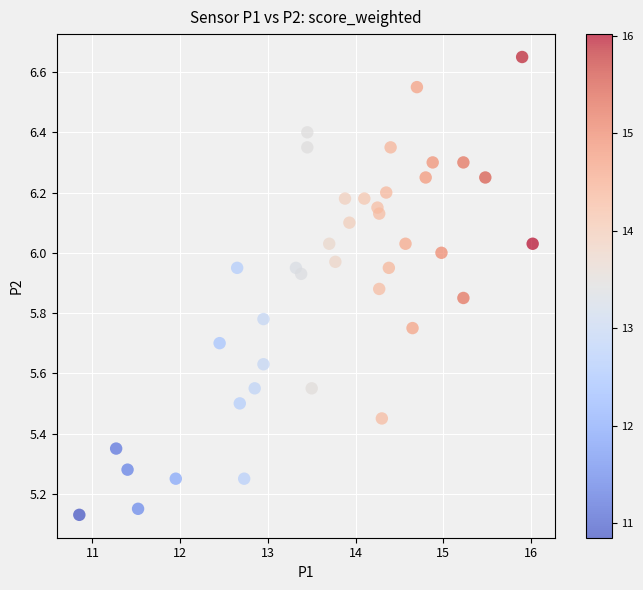

What is the range of Y values (max minus min)?

1.5